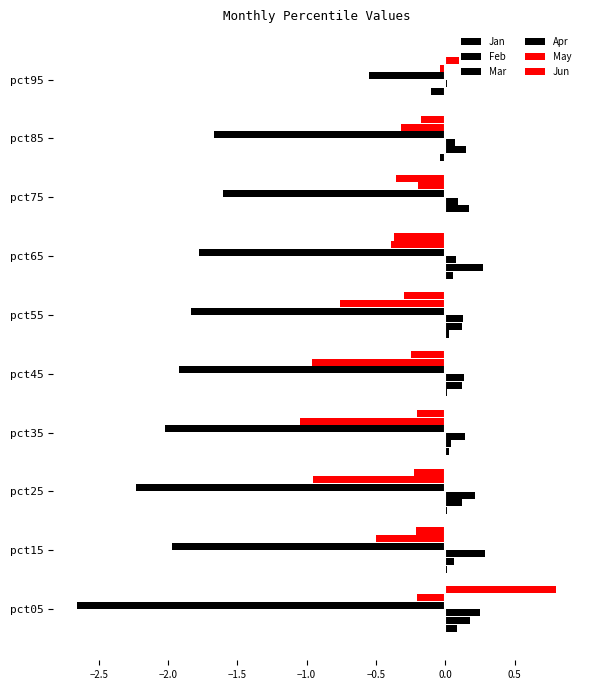

Count the number of data series in this chart.

6